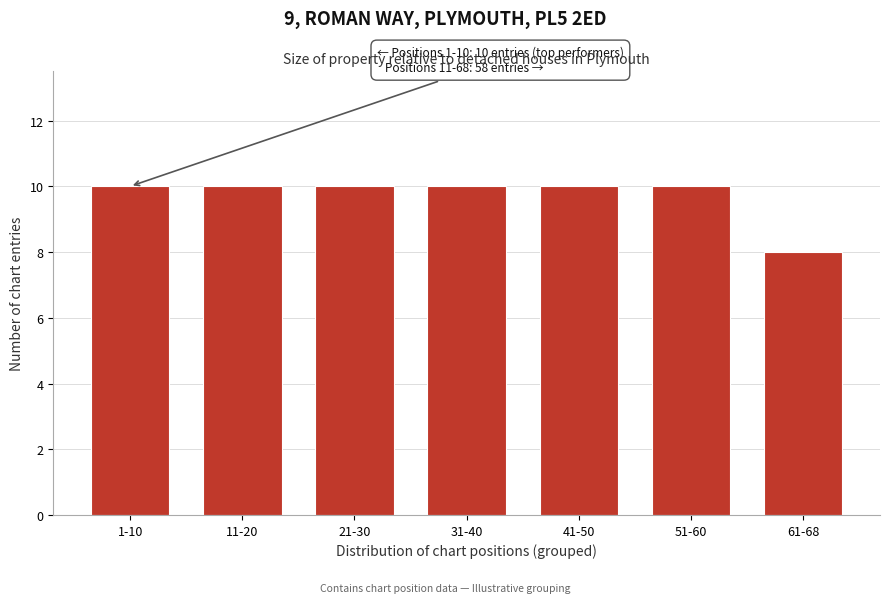

Reading left to right, transcribe all the data shown in this chart.

1-10=10	11-20=10	21-30=10	31-40=10	41-50=10	51-60=10	61-68=8